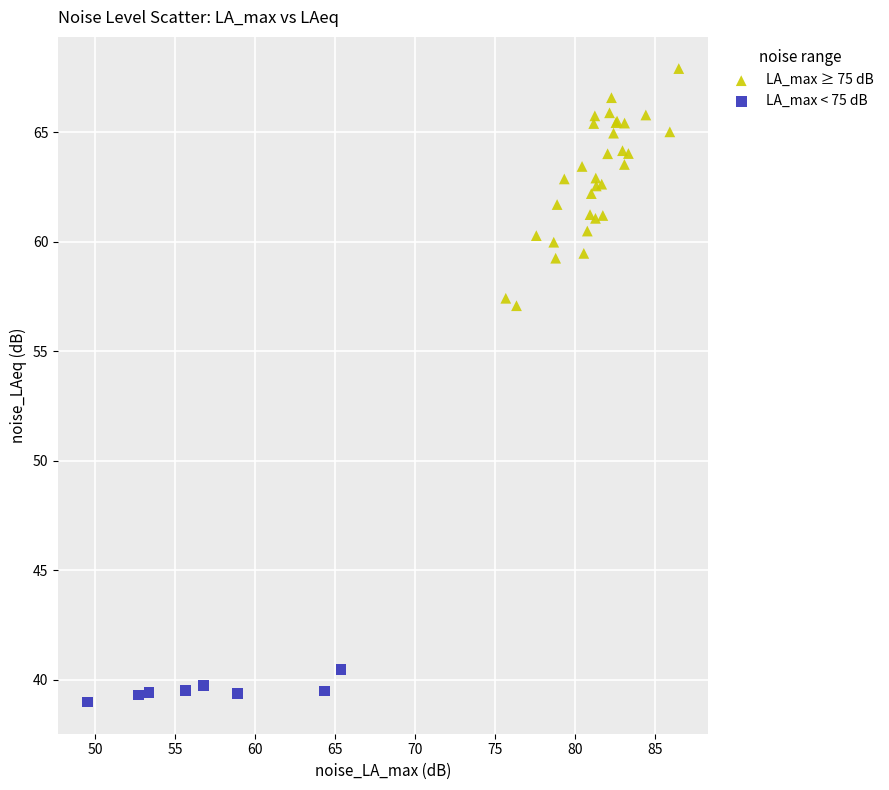

Which series contains the lowest Y value?

LA_max < 75 dB